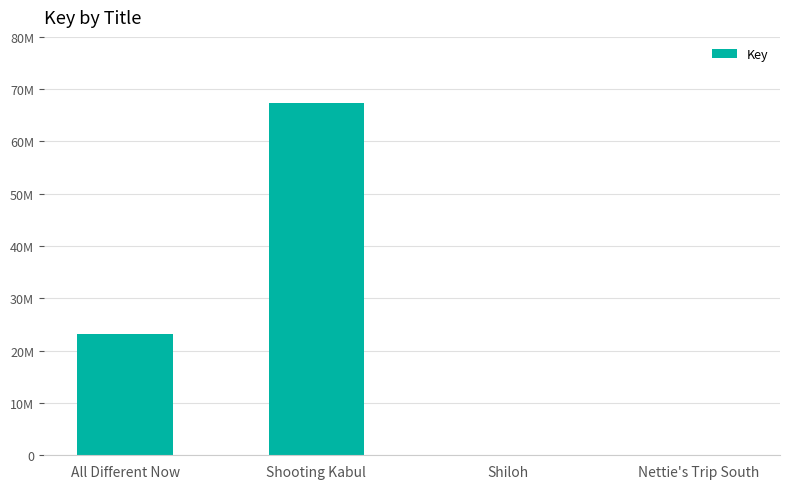

Are the bars grouped side by side (vs. stacked)?

No